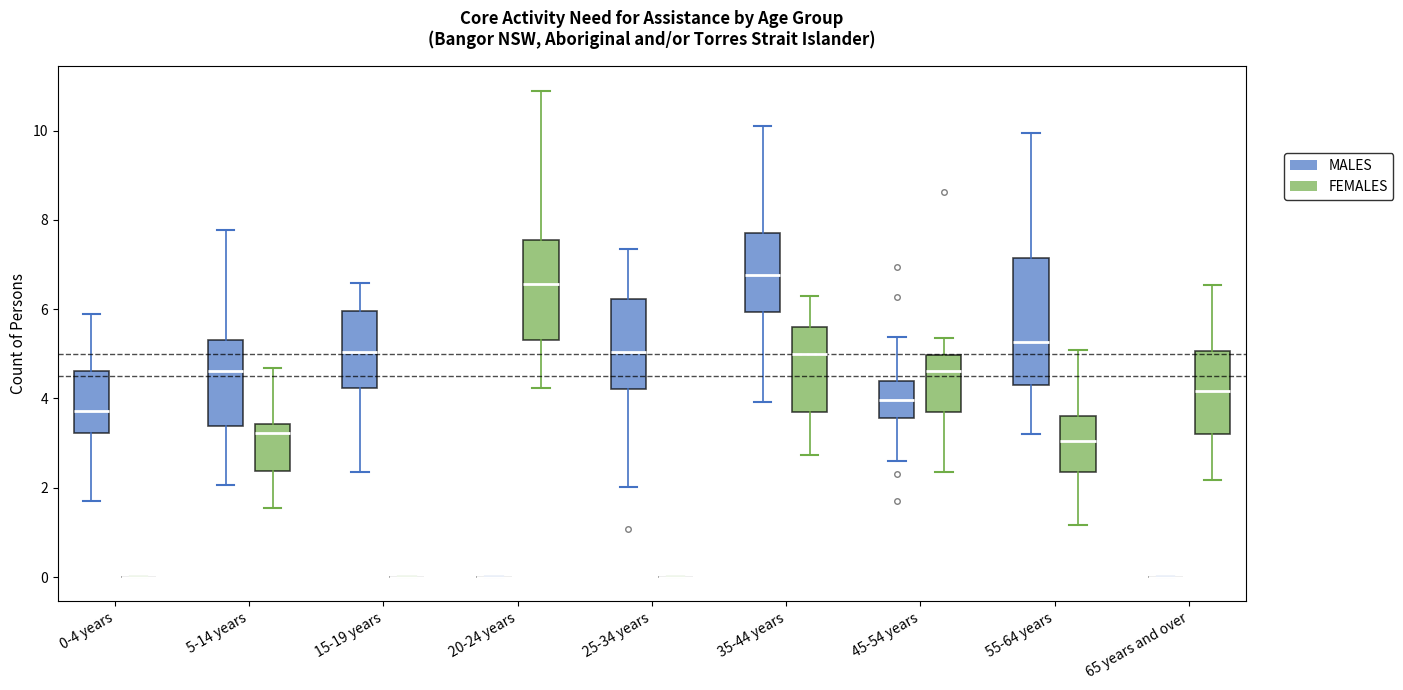

Where does the median line of the box for 15-19 years (MALES) sit on the y-axis? The values are not printed on the chart, so give them approximately, as read against the axis.

5.0